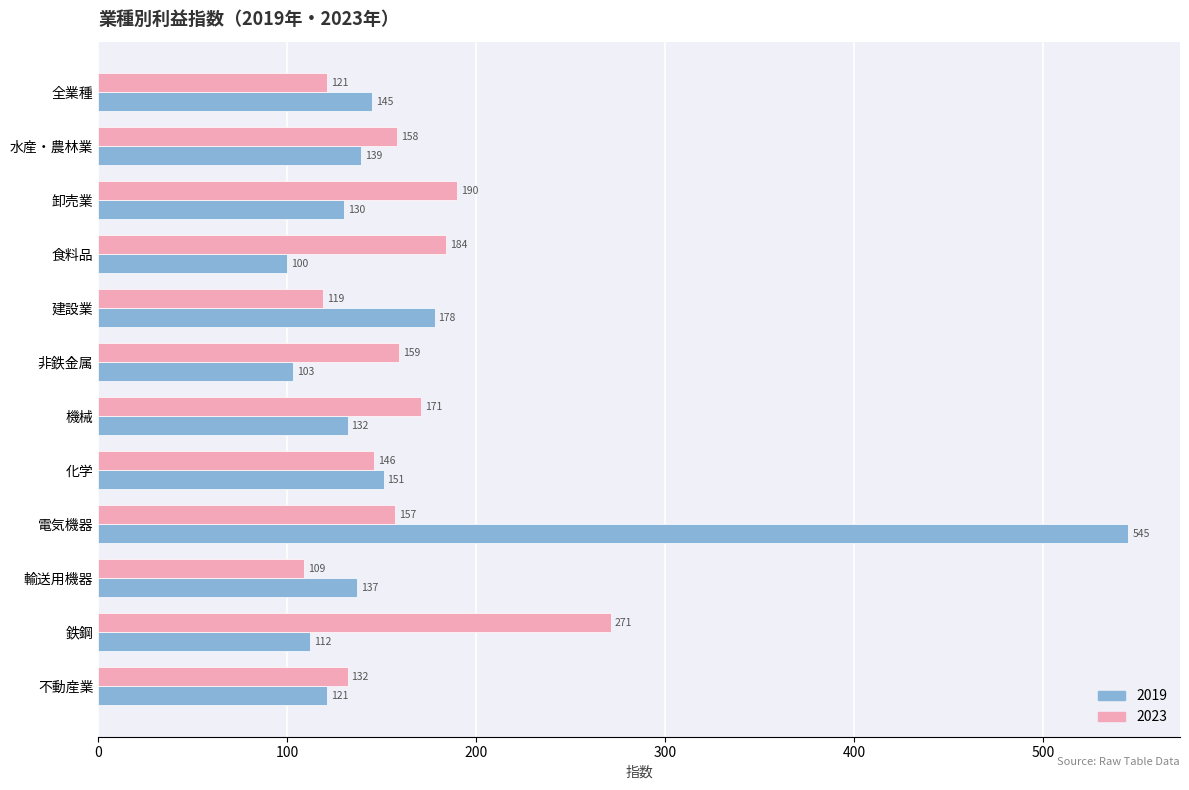

What are all the series names shown in the legend?

2019, 2023